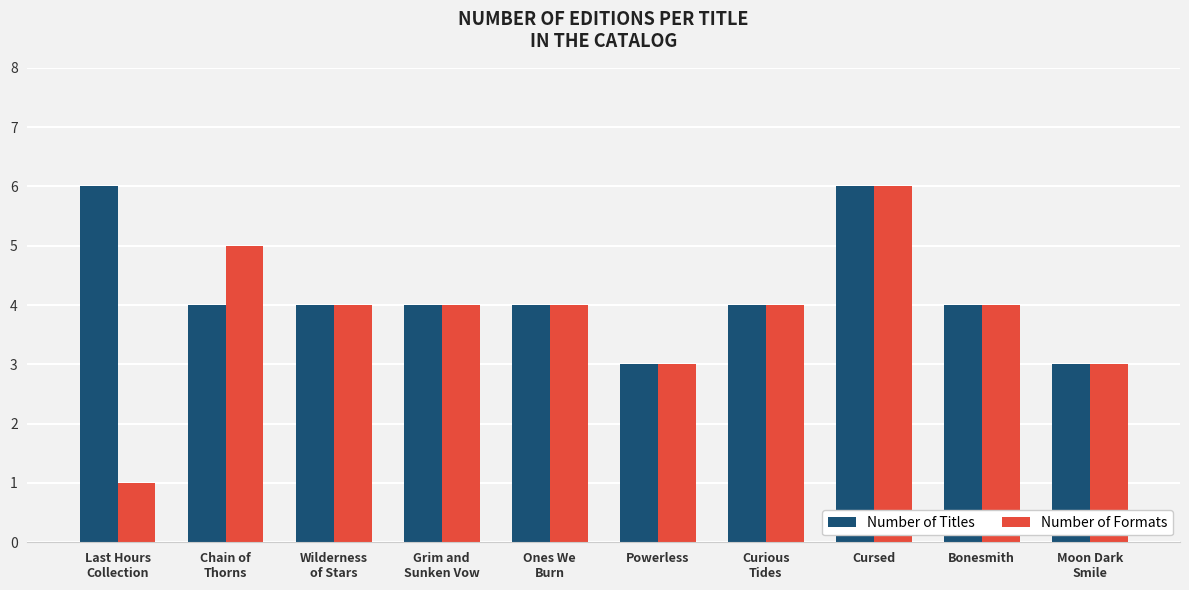

Read the Number of Titles value at Powerless.

3